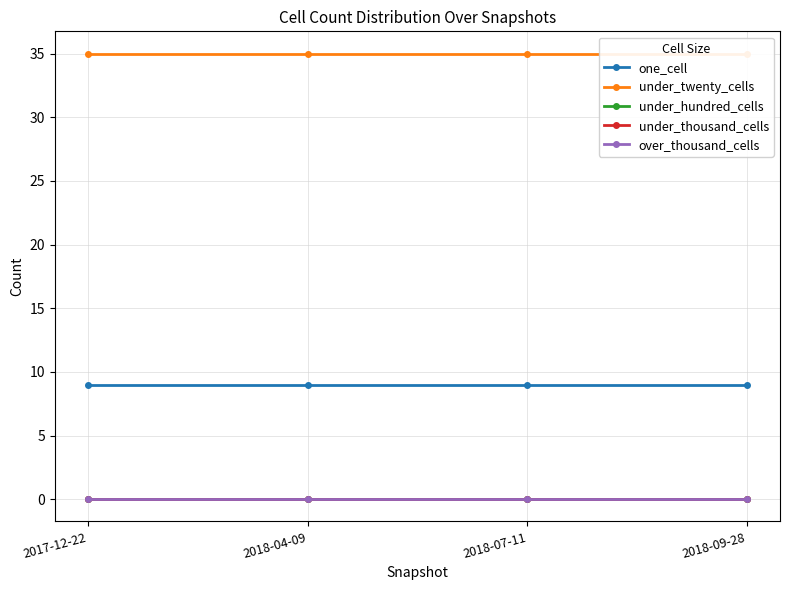

What are all the series names shown in the legend?

one_cell, under_twenty_cells, under_hundred_cells, under_thousand_cells, over_thousand_cells